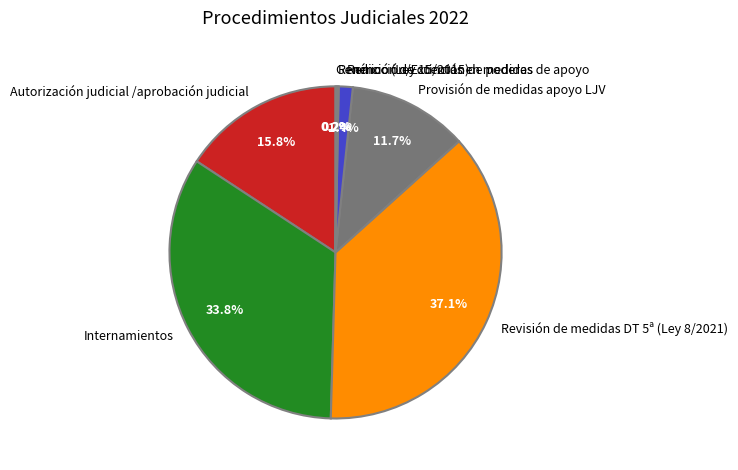

Which slice is the largest?

Revisión de medidas DT 5ª (Ley 8/2021)